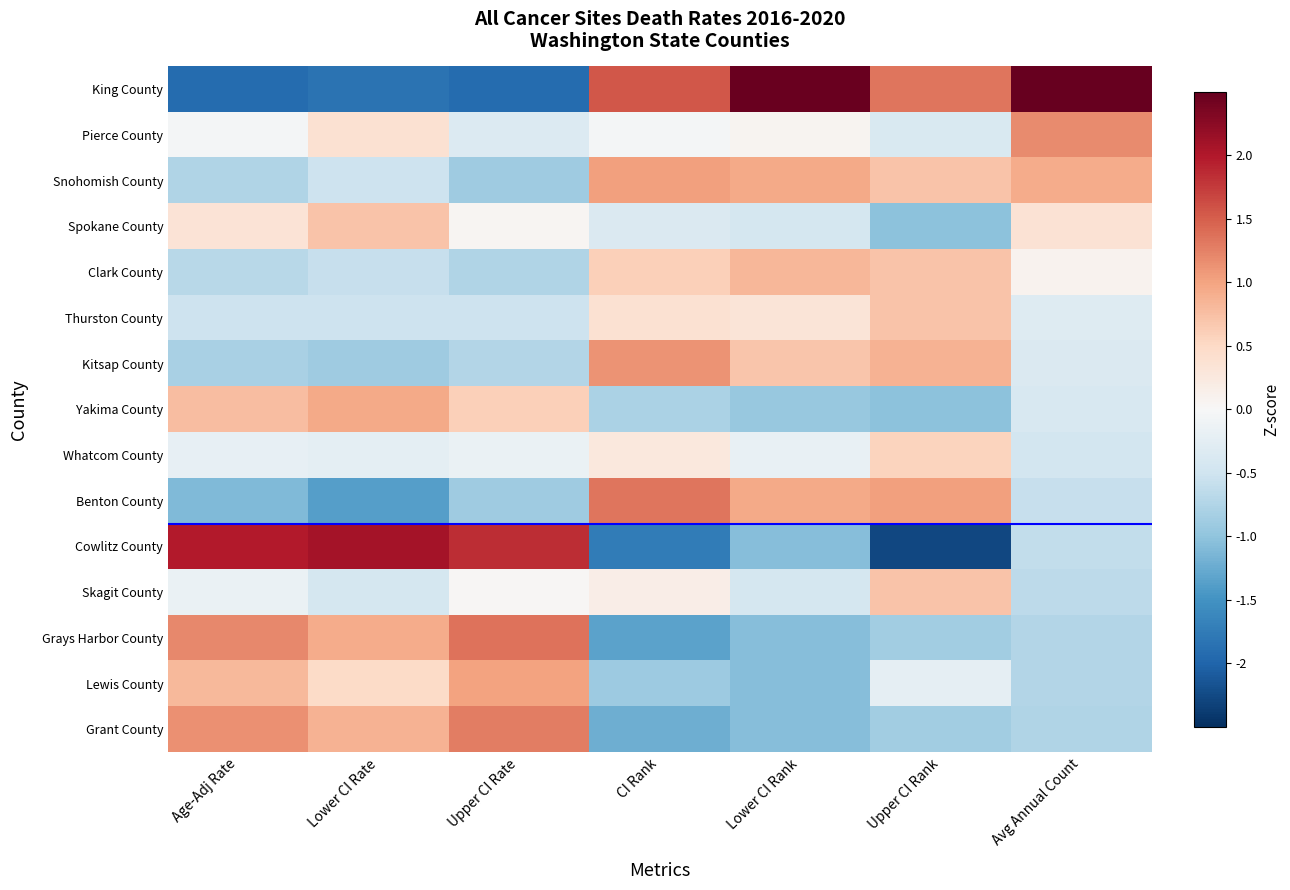

Reading left to right, list all the values displayed in this chart.

King County: Age-Adj Rate=-1.9	Lower CI Rate=-1.9	Upper CI Rate=-1.9	CI Rank=1.5	Lower CI Rank=2.5	Upper CI Rank=1.3	Avg Annual Count=3.0
Pierce County: Age-Adj Rate=-0.1	Lower CI Rate=0.4	Upper CI Rate=-0.3	CI Rank=-0.0	Lower CI Rank=0.1	Upper CI Rank=-0.4	Avg Annual Count=1.2
Snohomish County: Age-Adj Rate=-0.8	Lower CI Rate=-0.5	Upper CI Rate=-0.9	CI Rank=1.0	Lower CI Rank=0.9	Upper CI Rank=0.7	Avg Annual Count=0.9
Spokane County: Age-Adj Rate=0.3	Lower CI Rate=0.7	Upper CI Rate=0.1	CI Rank=-0.4	Lower CI Rank=-0.4	Upper CI Rank=-1.0	Avg Annual Count=0.4
Clark County: Age-Adj Rate=-0.7	Lower CI Rate=-0.6	Upper CI Rate=-0.7	CI Rank=0.6	Lower CI Rank=0.8	Upper CI Rank=0.7	Avg Annual Count=0.1
Thurston County: Age-Adj Rate=-0.5	Lower CI Rate=-0.5	Upper CI Rate=-0.5	CI Rank=0.4	Lower CI Rank=0.3	Upper CI Rank=0.7	Avg Annual Count=-0.3
Kitsap County: Age-Adj Rate=-0.8	Lower CI Rate=-0.9	Upper CI Rate=-0.7	CI Rank=1.1	Lower CI Rank=0.7	Upper CI Rank=0.9	Avg Annual Count=-0.4
Yakima County: Age-Adj Rate=0.8	Lower CI Rate=1.0	Upper CI Rate=0.6	CI Rank=-0.8	Lower CI Rank=-0.9	Upper CI Rank=-1.0	Avg Annual Count=-0.4
Whatcom County: Age-Adj Rate=-0.2	Lower CI Rate=-0.2	Upper CI Rate=-0.2	CI Rank=0.3	Lower CI Rank=-0.2	Upper CI Rank=0.6	Avg Annual Count=-0.5
Benton County: Age-Adj Rate=-1.1	Lower CI Rate=-1.4	Upper CI Rate=-0.9	CI Rank=1.3	Lower CI Rank=0.9	Upper CI Rank=1.0	Avg Annual Count=-0.6
Cowlitz County: Age-Adj Rate=2.0	Lower CI Rate=2.1	Upper CI Rate=1.8	CI Rank=-1.8	Lower CI Rank=-1.1	Upper CI Rank=-2.3	Avg Annual Count=-0.6
Skagit County: Age-Adj Rate=-0.2	Lower CI Rate=-0.4	Upper CI Rate=0.0	CI Rank=0.2	Lower CI Rank=-0.4	Upper CI Rank=0.7	Avg Annual Count=-0.7
Grays Harbor County: Age-Adj Rate=1.2	Lower CI Rate=0.9	Upper CI Rate=1.4	CI Rank=-1.3	Lower CI Rank=-1.1	Upper CI Rank=-0.9	Avg Annual Count=-0.7
Lewis County: Age-Adj Rate=0.8	Lower CI Rate=0.5	Upper CI Rate=1.0	CI Rank=-0.9	Lower CI Rank=-1.1	Upper CI Rank=-0.2	Avg Annual Count=-0.7
Grant County: Age-Adj Rate=1.1	Lower CI Rate=0.9	Upper CI Rate=1.3	CI Rank=-1.2	Lower CI Rank=-1.1	Upper CI Rank=-0.9	Avg Annual Count=-0.7